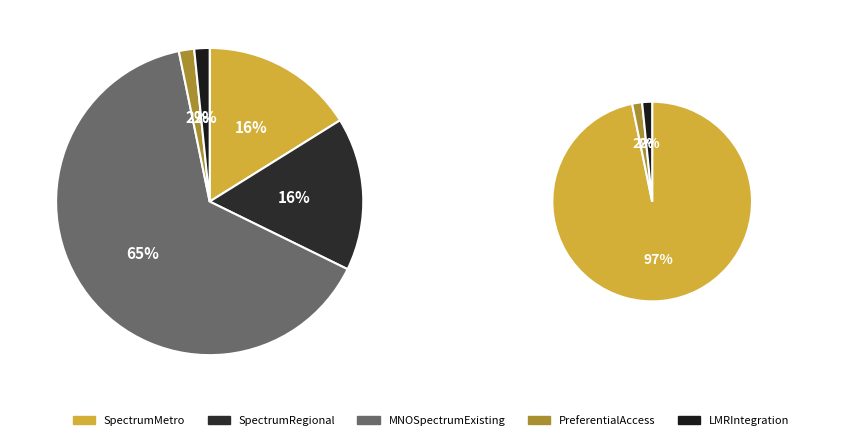

Do LMRIntegration and PreferentialAccess together represent more than half of the pie?

No